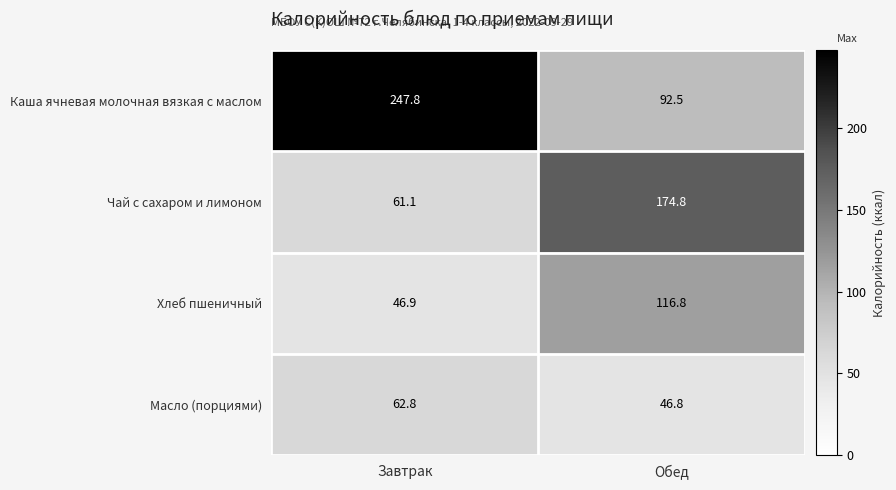

What is the sum of all Хлеб пшеничный values?

163.7